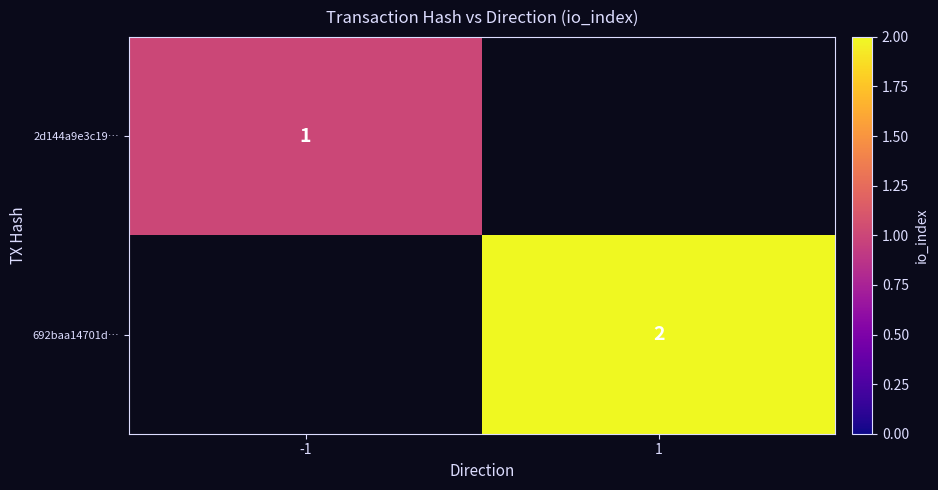

Count the number of categories in the chart.

2